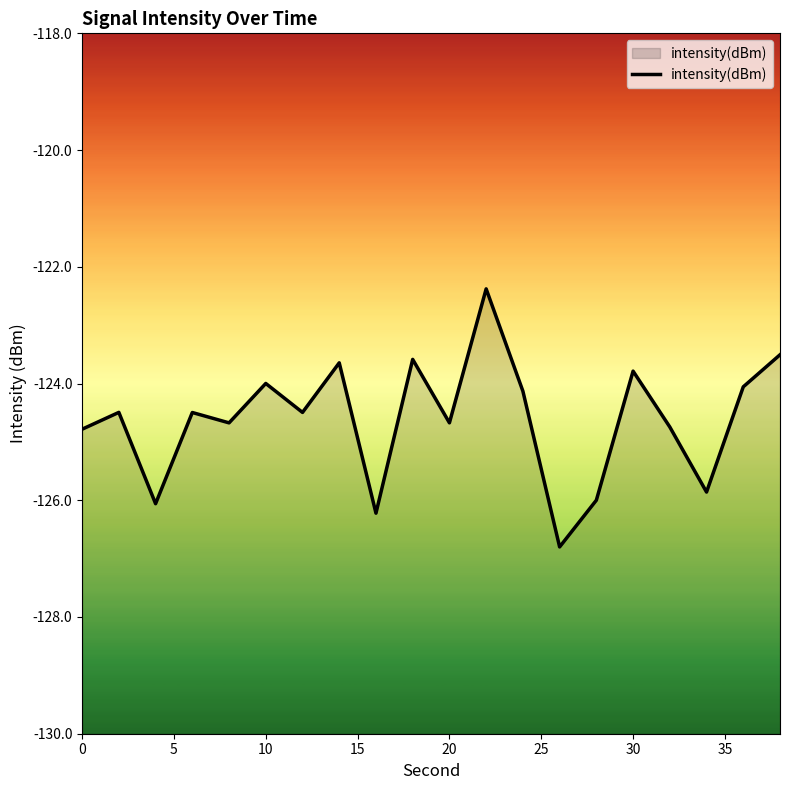

What is the greatest value displayed?

-122.4